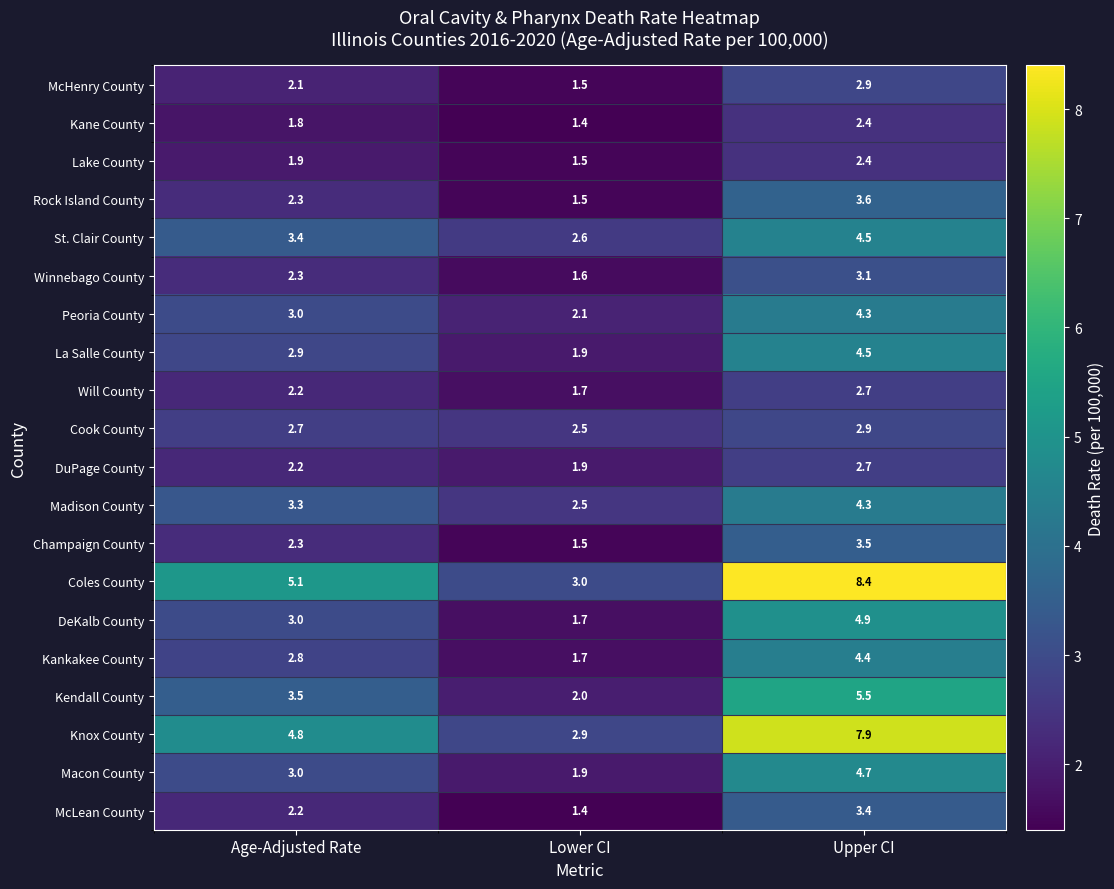

Where is McLean County nearest to the value 2?

Age-Adjusted Rate